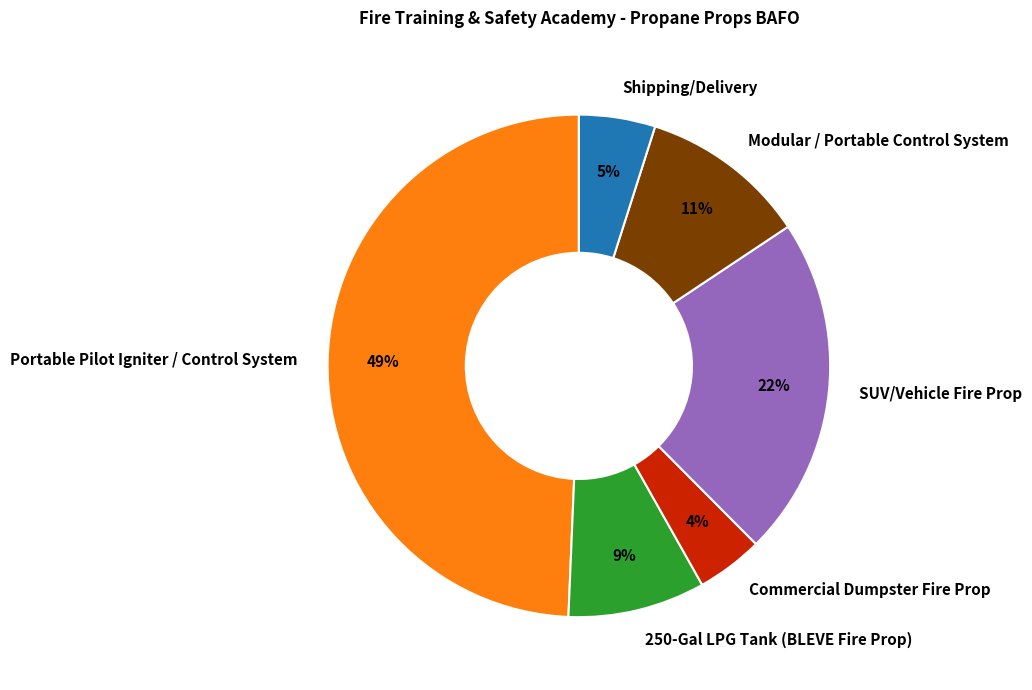

To the nearest percent, what is the combined percentage of Commercial Dumpster Fire Prop and 250-Gal LPG Tank (BLEVE Fire Prop)?

13%